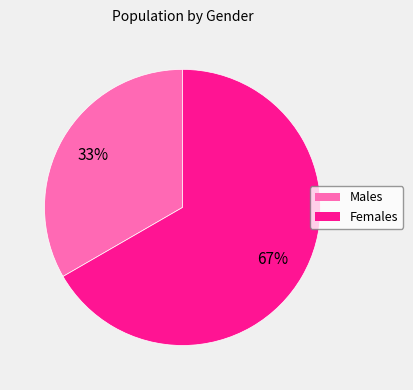

To the nearest percent, what is the average slice percentage?

50%